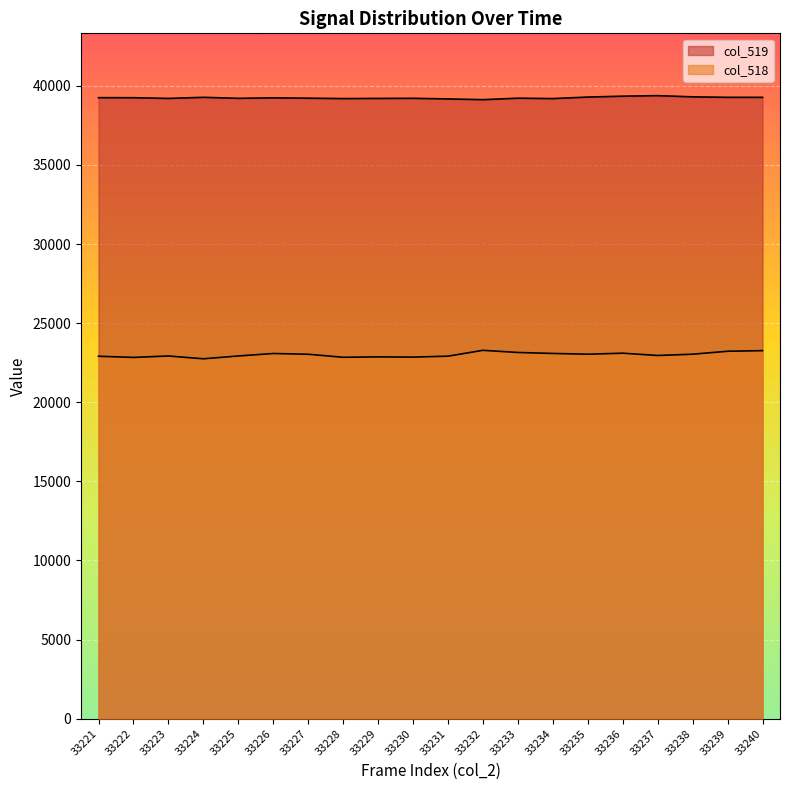

What is the approximate value of col_518 at 33240, to the nearest 10?

23260